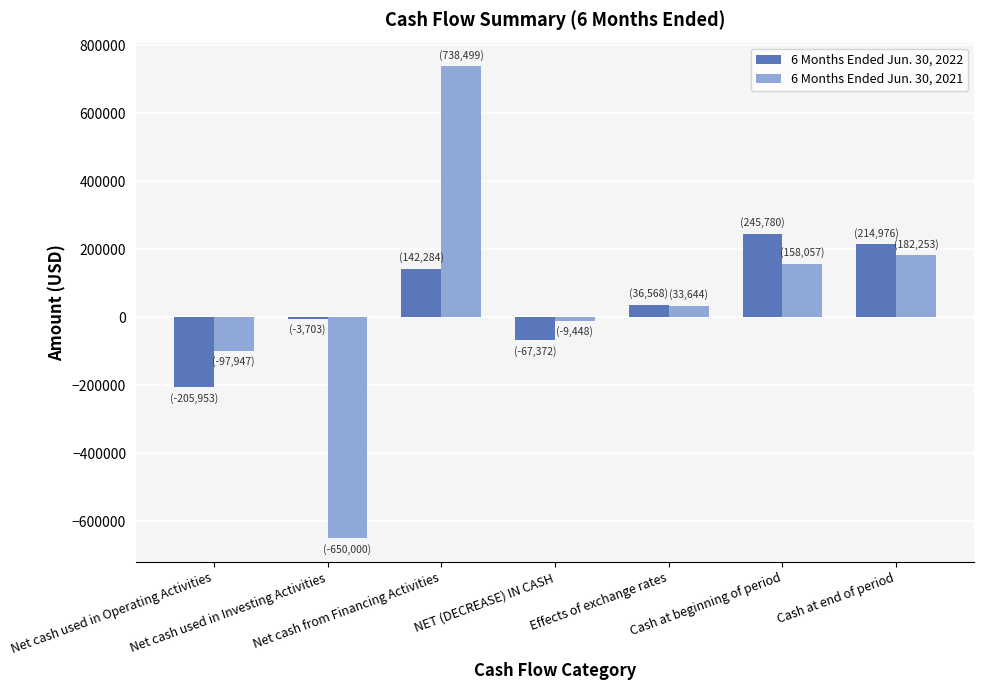

What is the greatest value displayed?

738499